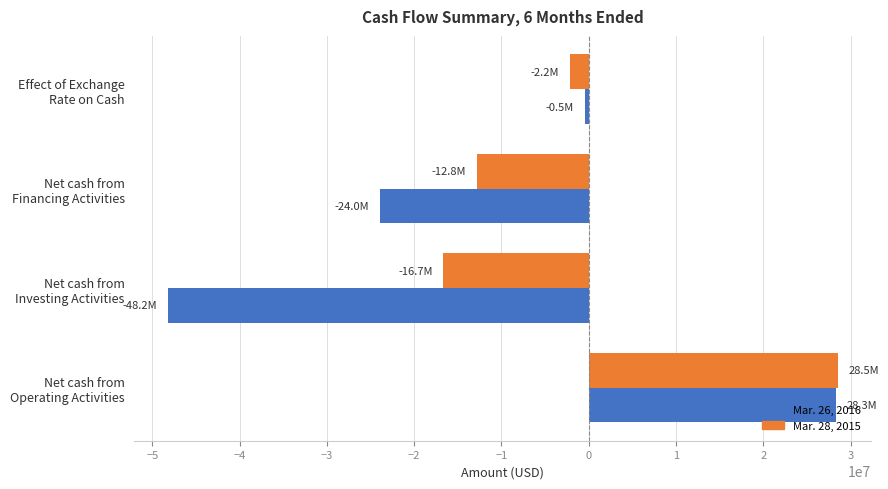

Where is Mar. 28, 2015 nearest to the value 5928000?

Effect of Exchange
Rate on Cash